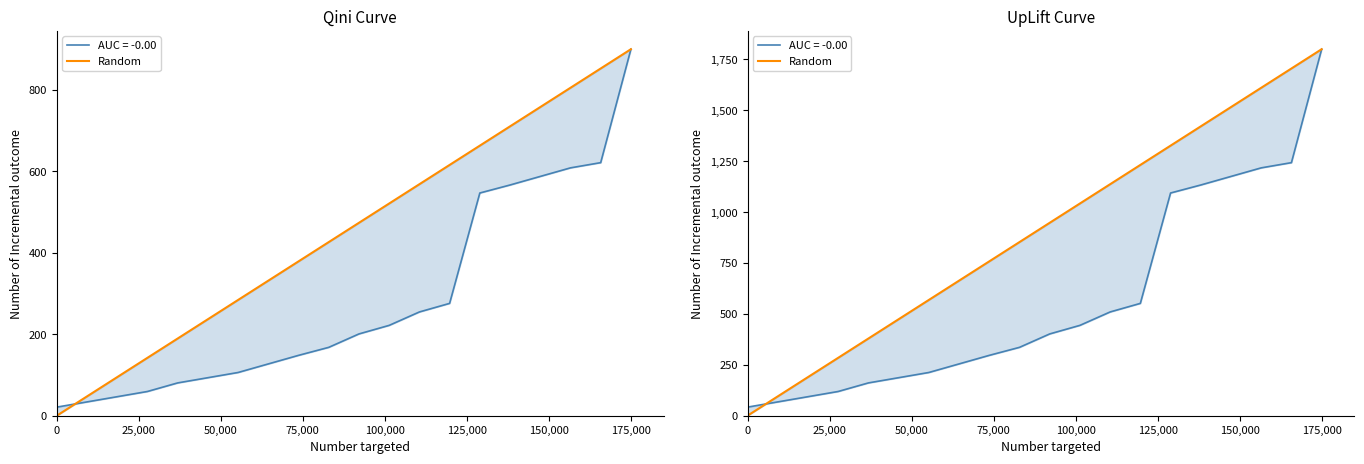

How many categories are shown in the chart?

20